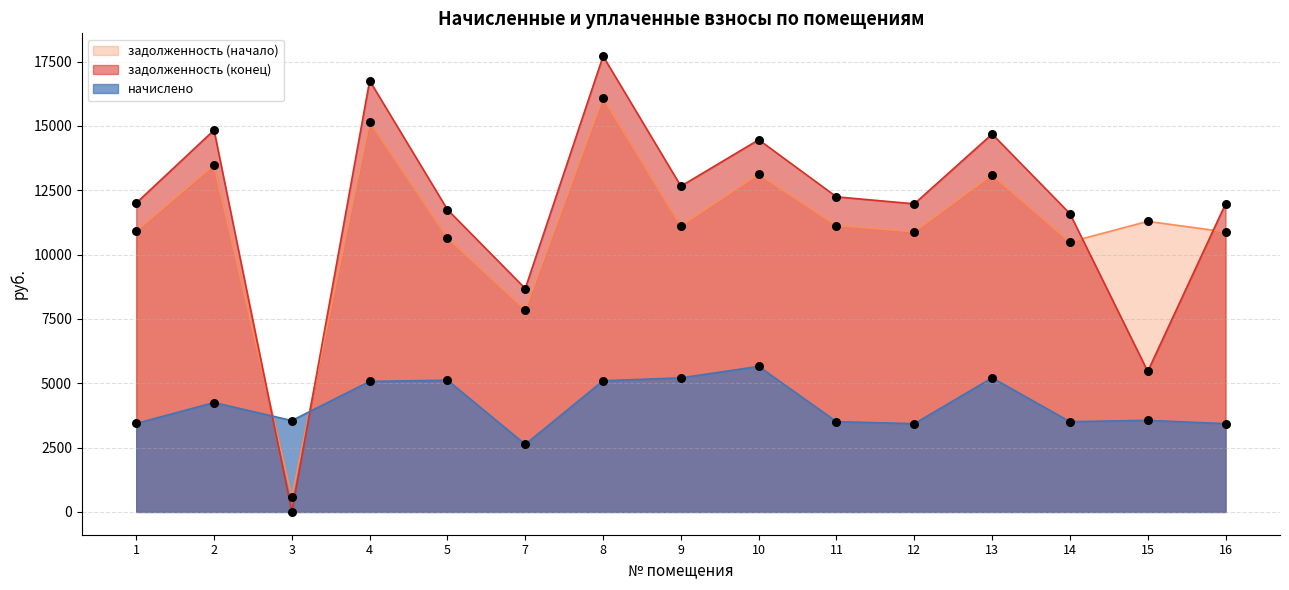

What is the total value across all series at 13?

32995.6